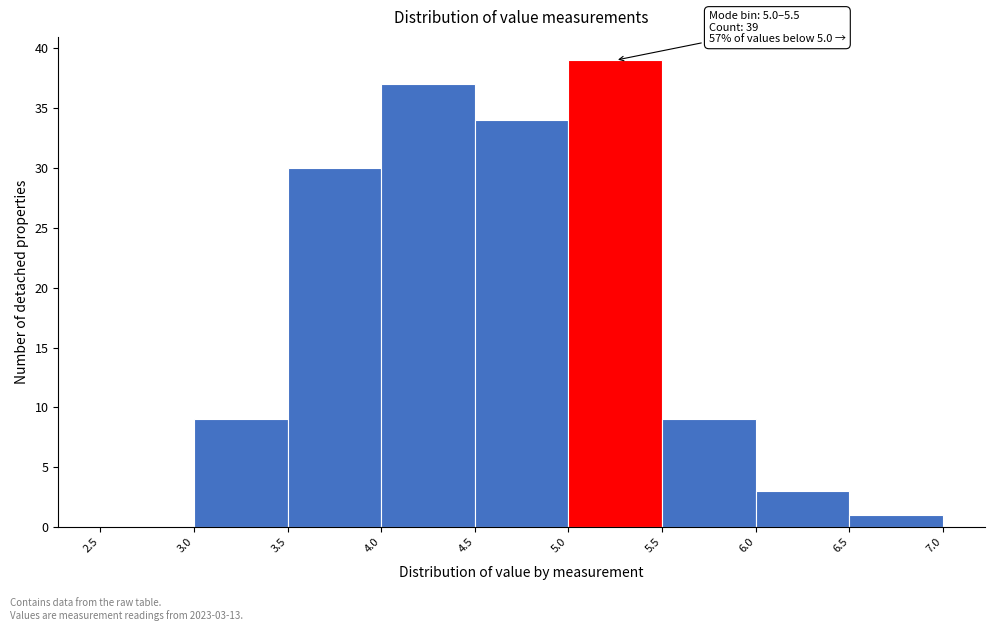

Over which range of the x-axis is the bar tallest?

5.0 to 5.5